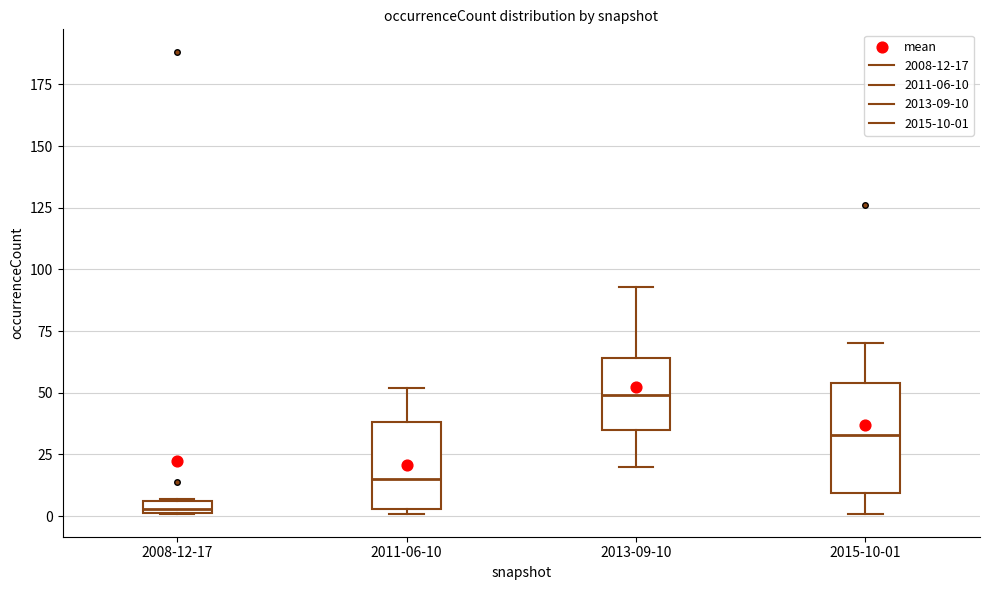

Where does the median line of the box for 2013-09-10 sit on the y-axis? The values are not printed on the chart, so give them approximately, as read against the axis.

50